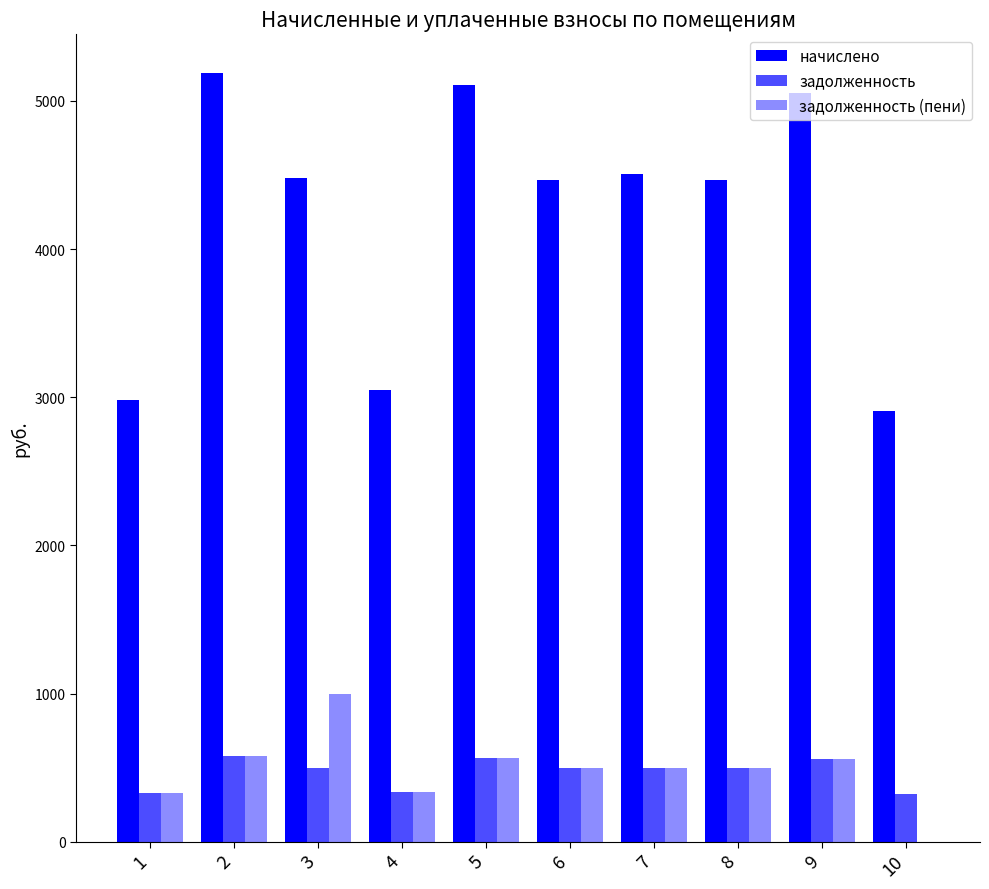

How many positive values does the задолженность (пени) series have?

9